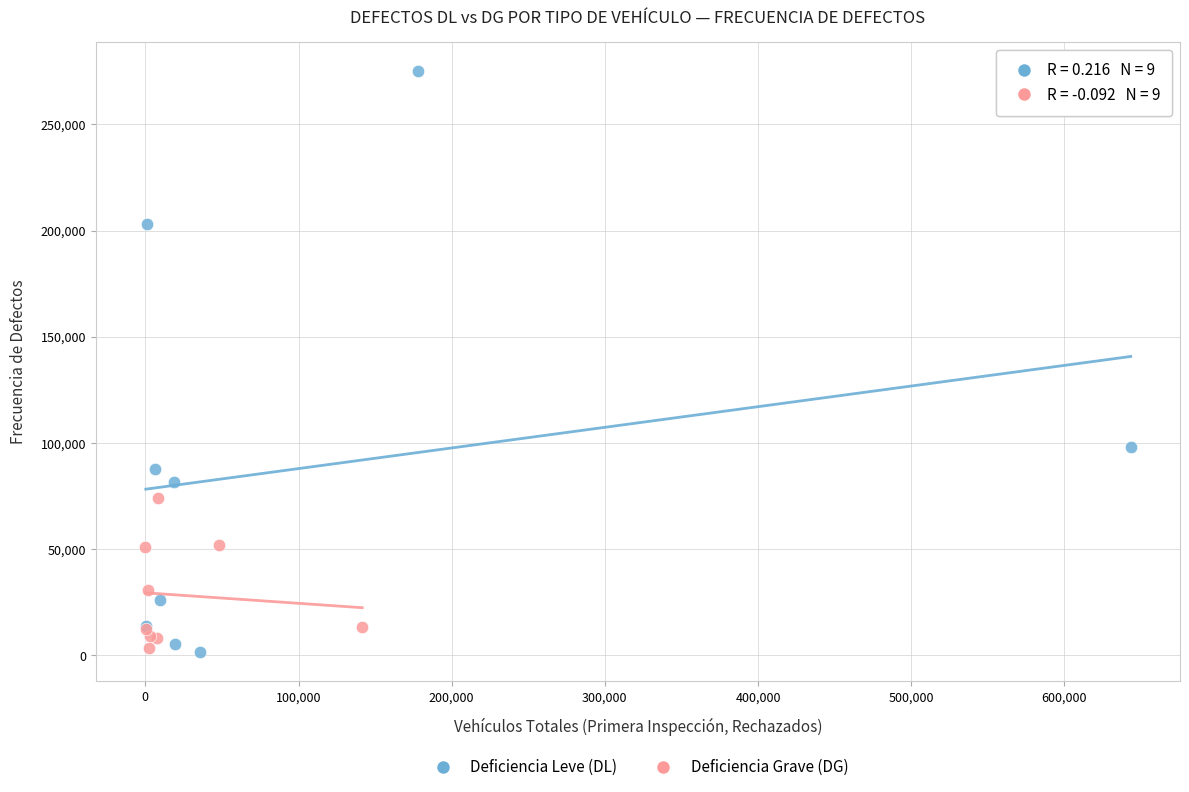

Which series has the widest spread of Y values?

Deficiencia Leve (DL)